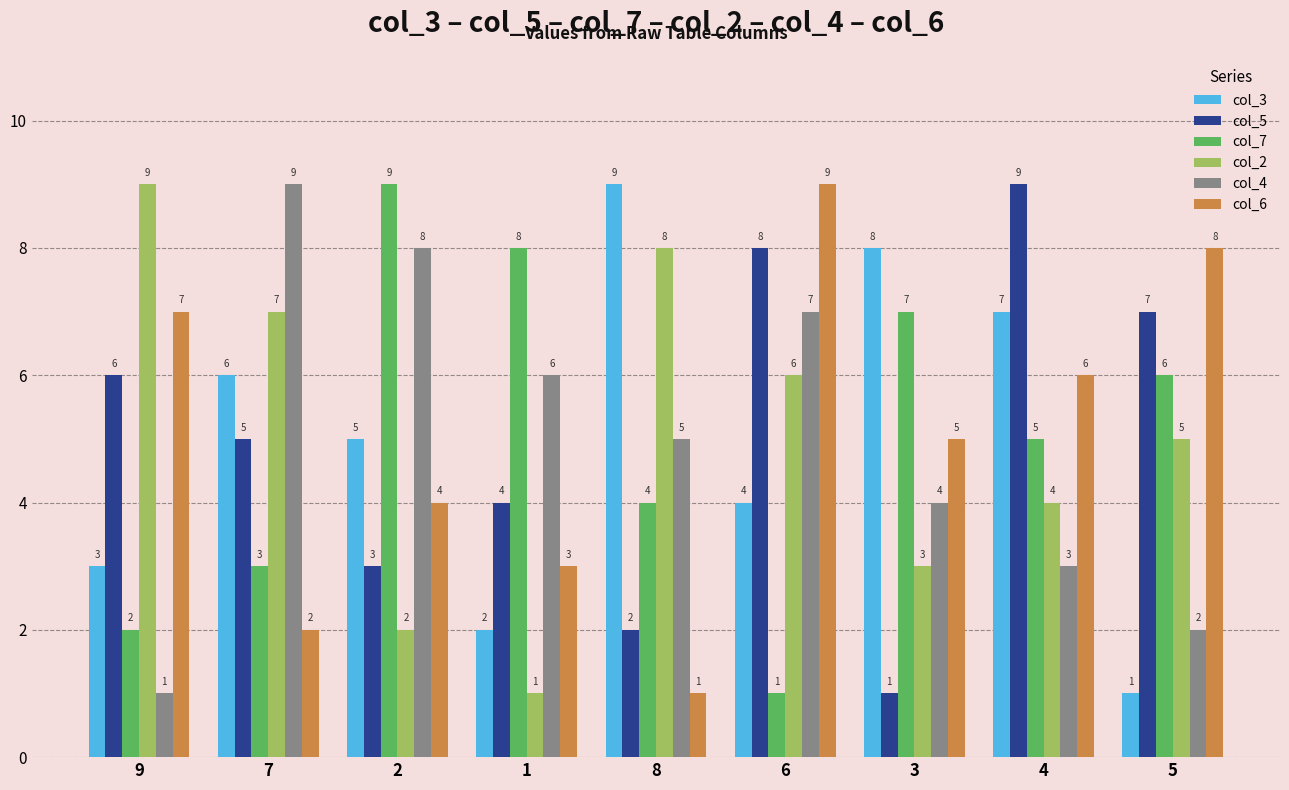

Where does the col_6 series first go above 5?

9